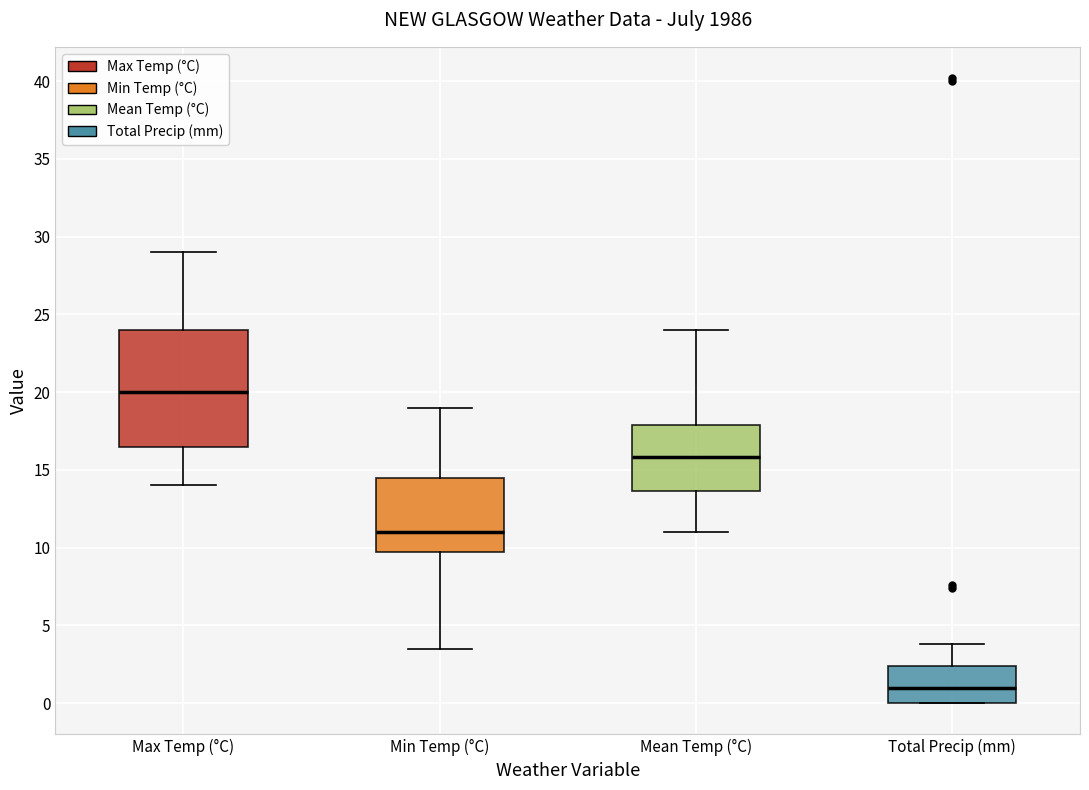

Reading left to right, transcribe this box plot: for each box, give where its median line is, the range the box spans, and where its two whiskers end, as read against the y-axis. The values are not printed on the chart, so give them approximately, as read against the axis.

Max Temp (°C): median 20.0, box 16.5 to 24.0, whiskers 14.0 to 29.0
Min Temp (°C): median 11.0, box 10.0 to 14.5, whiskers 3.5 to 19.0
Mean Temp (°C): median 16.0, box 13.5 to 18.0, whiskers 11.0 to 24.0
Total Precip (mm): median 1.0, box 0.0 to 2.5, whiskers 0.0 to 4.0